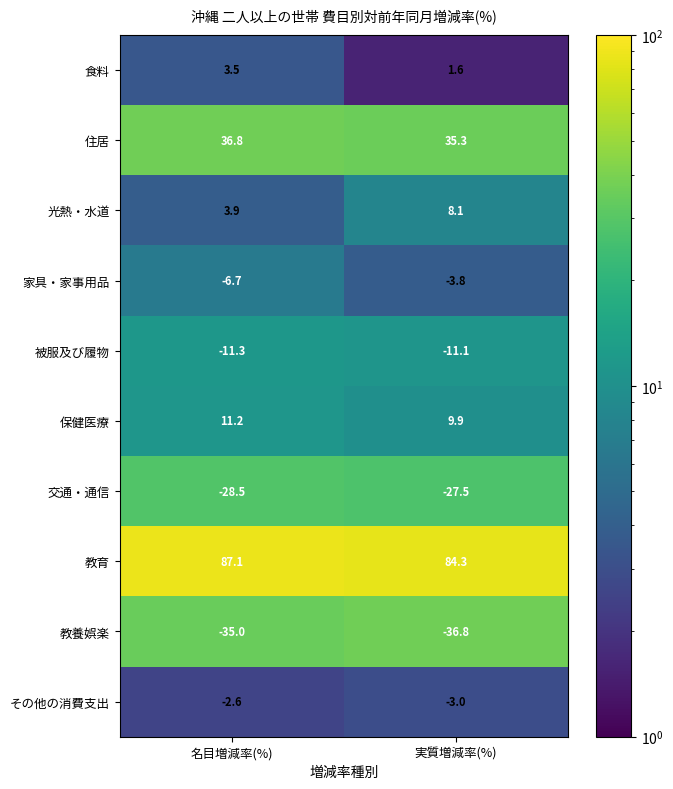

Rank the series by their maximum value, from highest to lowest.

教育, 住居, 保健医療, 光熱・水道, 食料, その他の消費支出, 家具・家事用品, 被服及び履物, 交通・通信, 教養娯楽